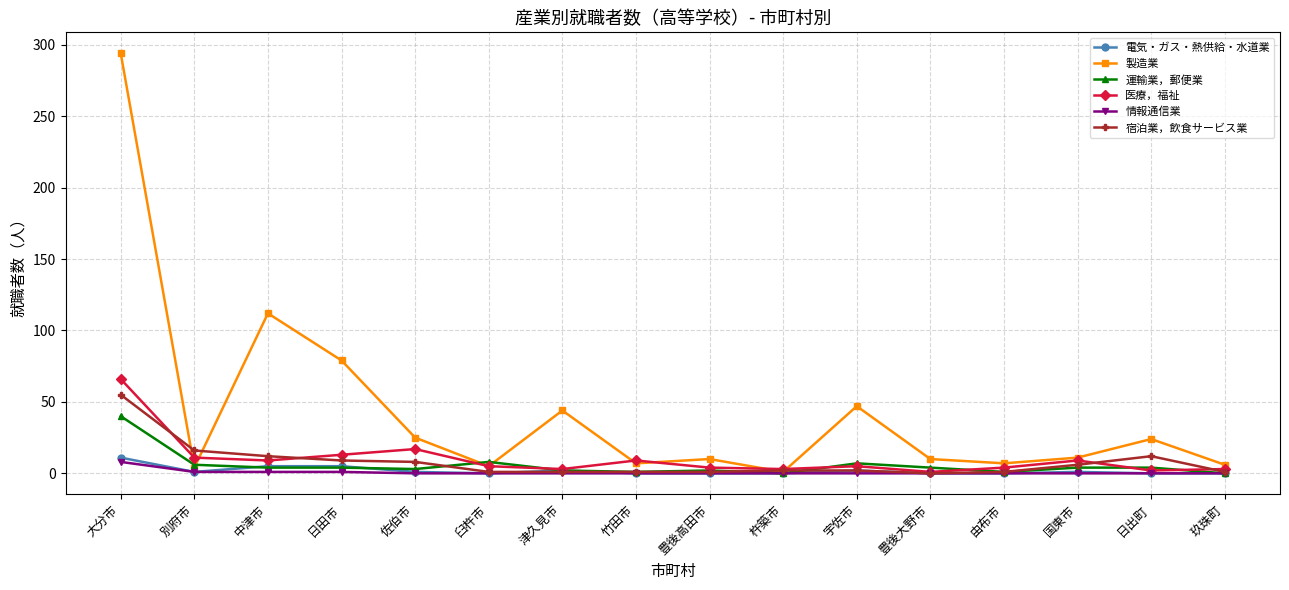

What is the sum of all 電気・ガス・熱供給・水道業 values?

28